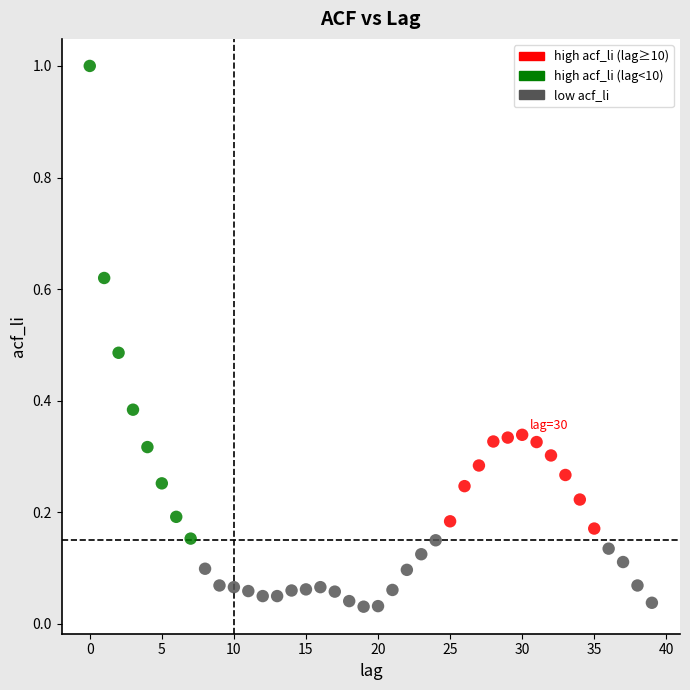

What is the range of Y values (max minus min)?

1.0